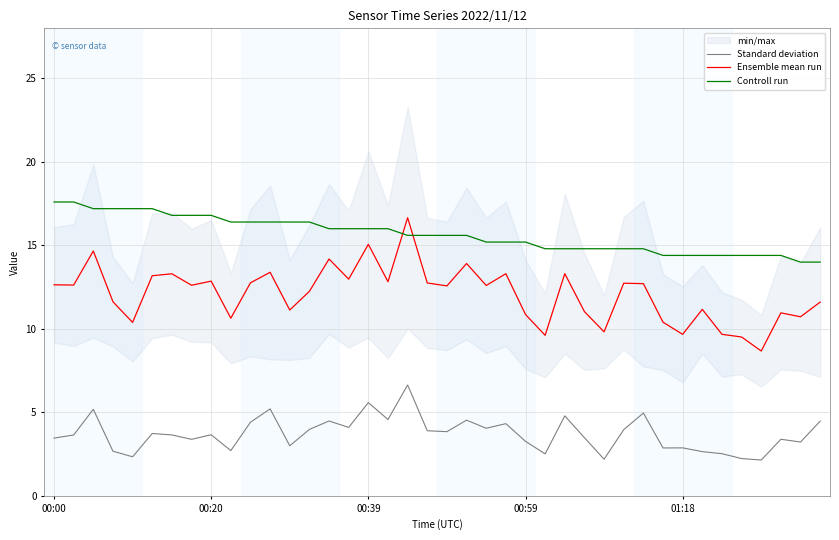

True or false: Ensemble mean run has a value of 5.0 at 31.

False